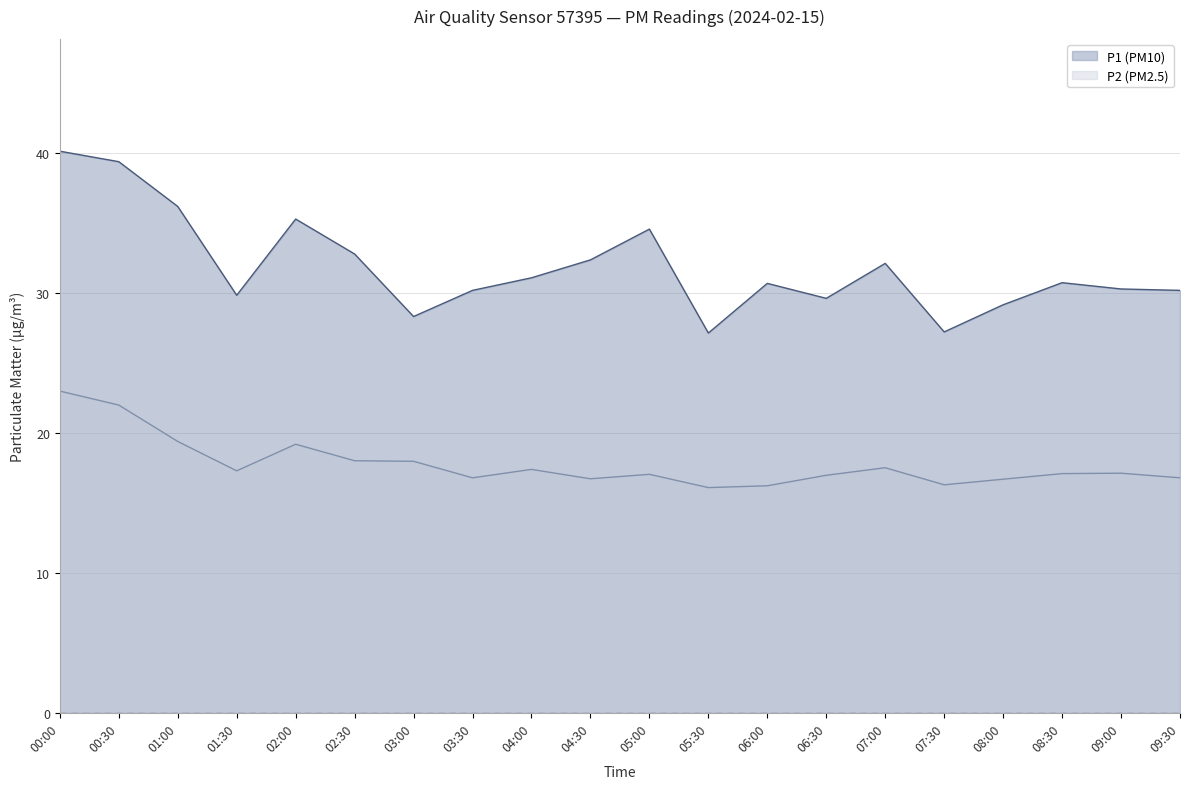

At which category does P2 reach its first local peak?

02:00